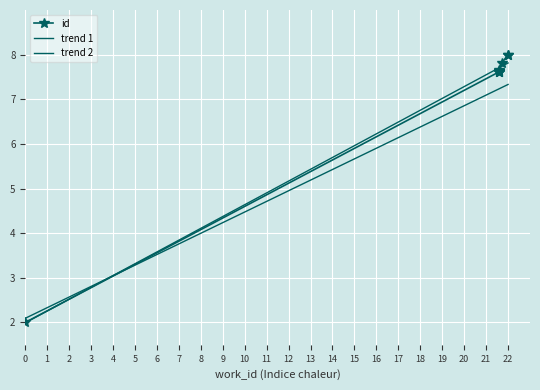

What is the value of the trend 1 point at the 7th from the left?

7.7